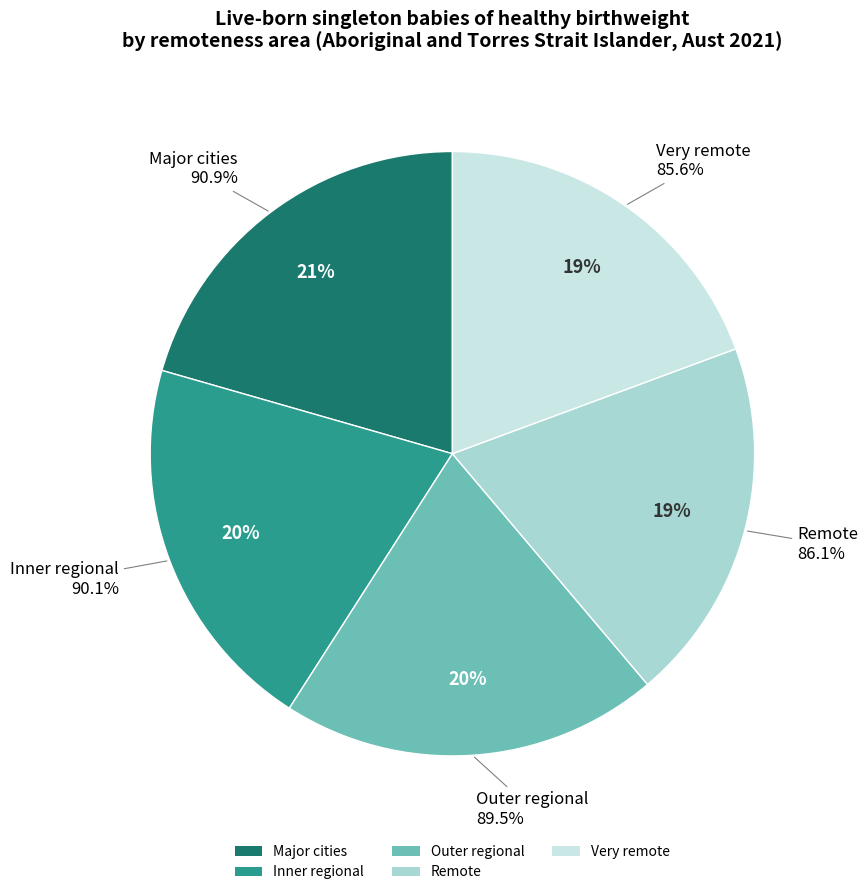

The Outer regional slice represents 32% of the pie. True or false?

False